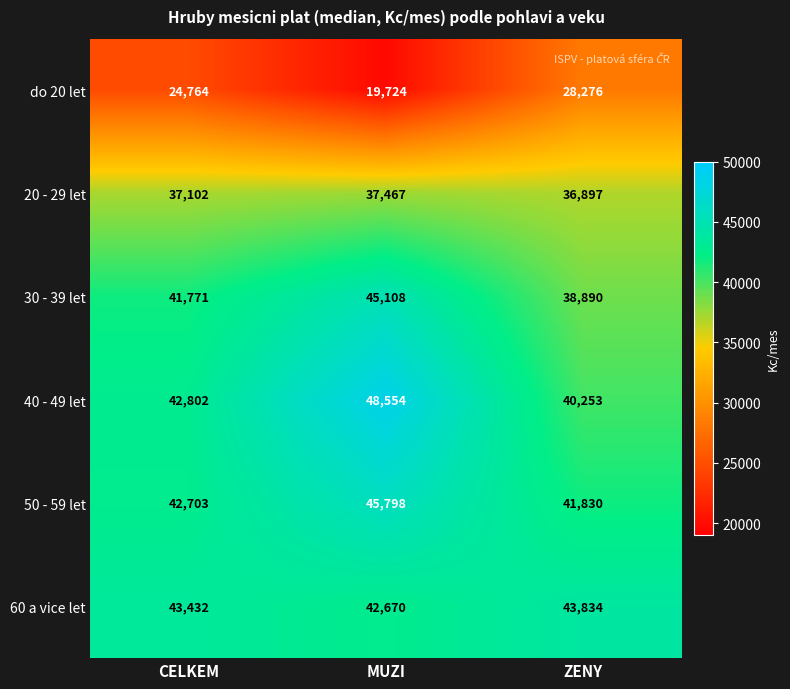

Which label corresponds to the smallest value in the chart?

MUZI